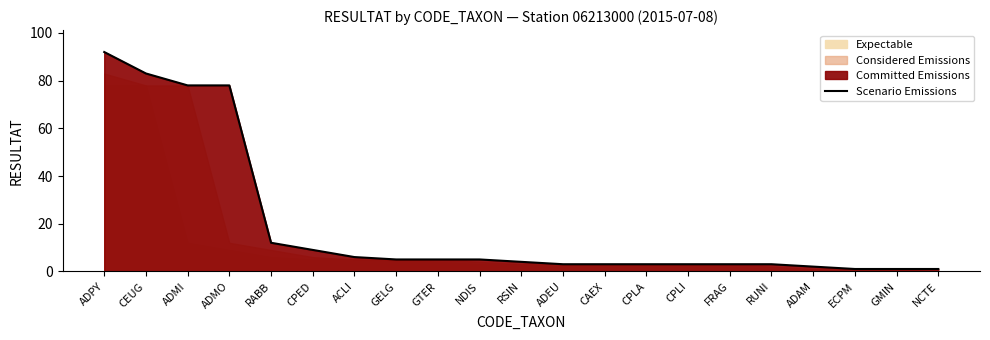

List the labels in order of value, smallest first.

ECPM, GMIN, NCTE, ADAM, ADEU, CAEX, CPLA, CPLI, FRAG, RUNI, RSIN, GELG, GTER, NDIS, ACLI, CPED, RABB, ADMI, ADMO, CEUG, ADPY